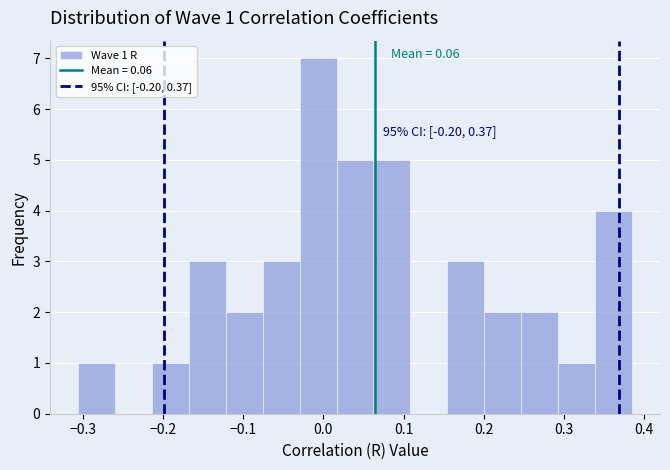

Which range on the x-axis has the tallest bar?

-0.03 to 0.02